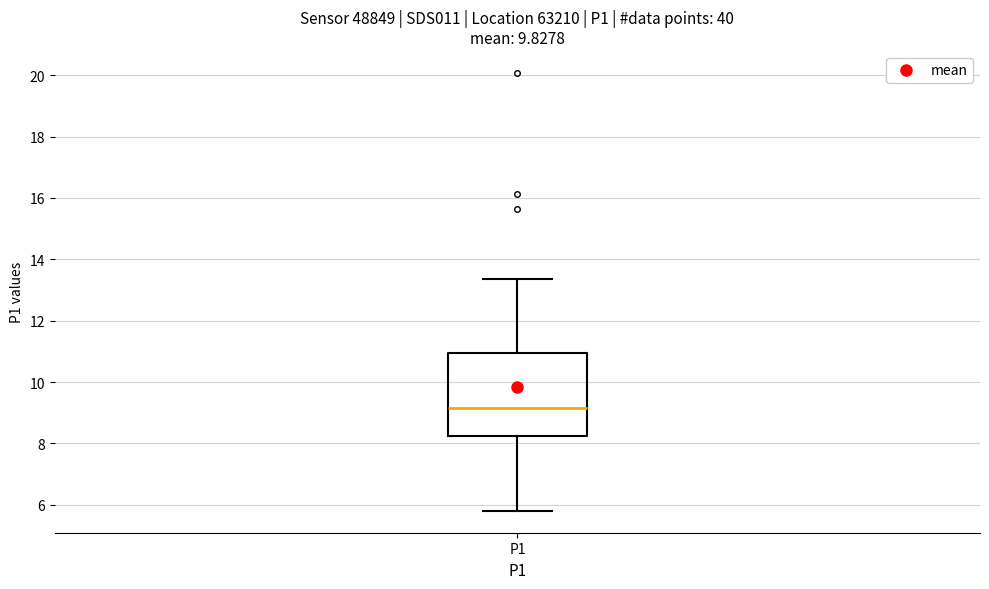

Transcribe this box plot: give where the median line is, the range the box spans, and where the two whiskers end, as read against the y-axis. The values are not printed on the chart, so give them approximately, as read against the axis.

median 9.2, box 8.2 to 11.0, whiskers 5.8 to 13.4